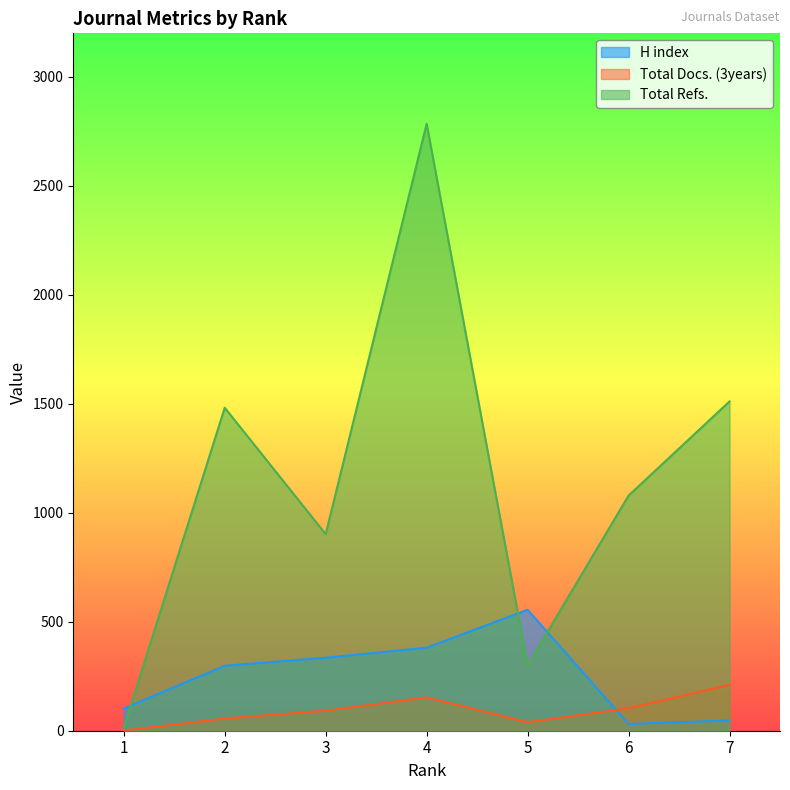

How many data points in Total Docs. (3years) are less than 92?

3